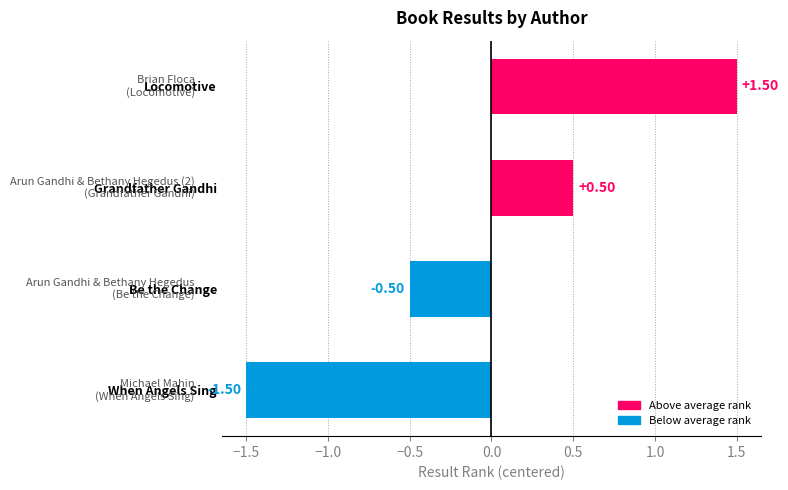

List the labels in order of value, largest first.

Locomotive, Grandfather Gandhi, Be the Change, When Angels Sing